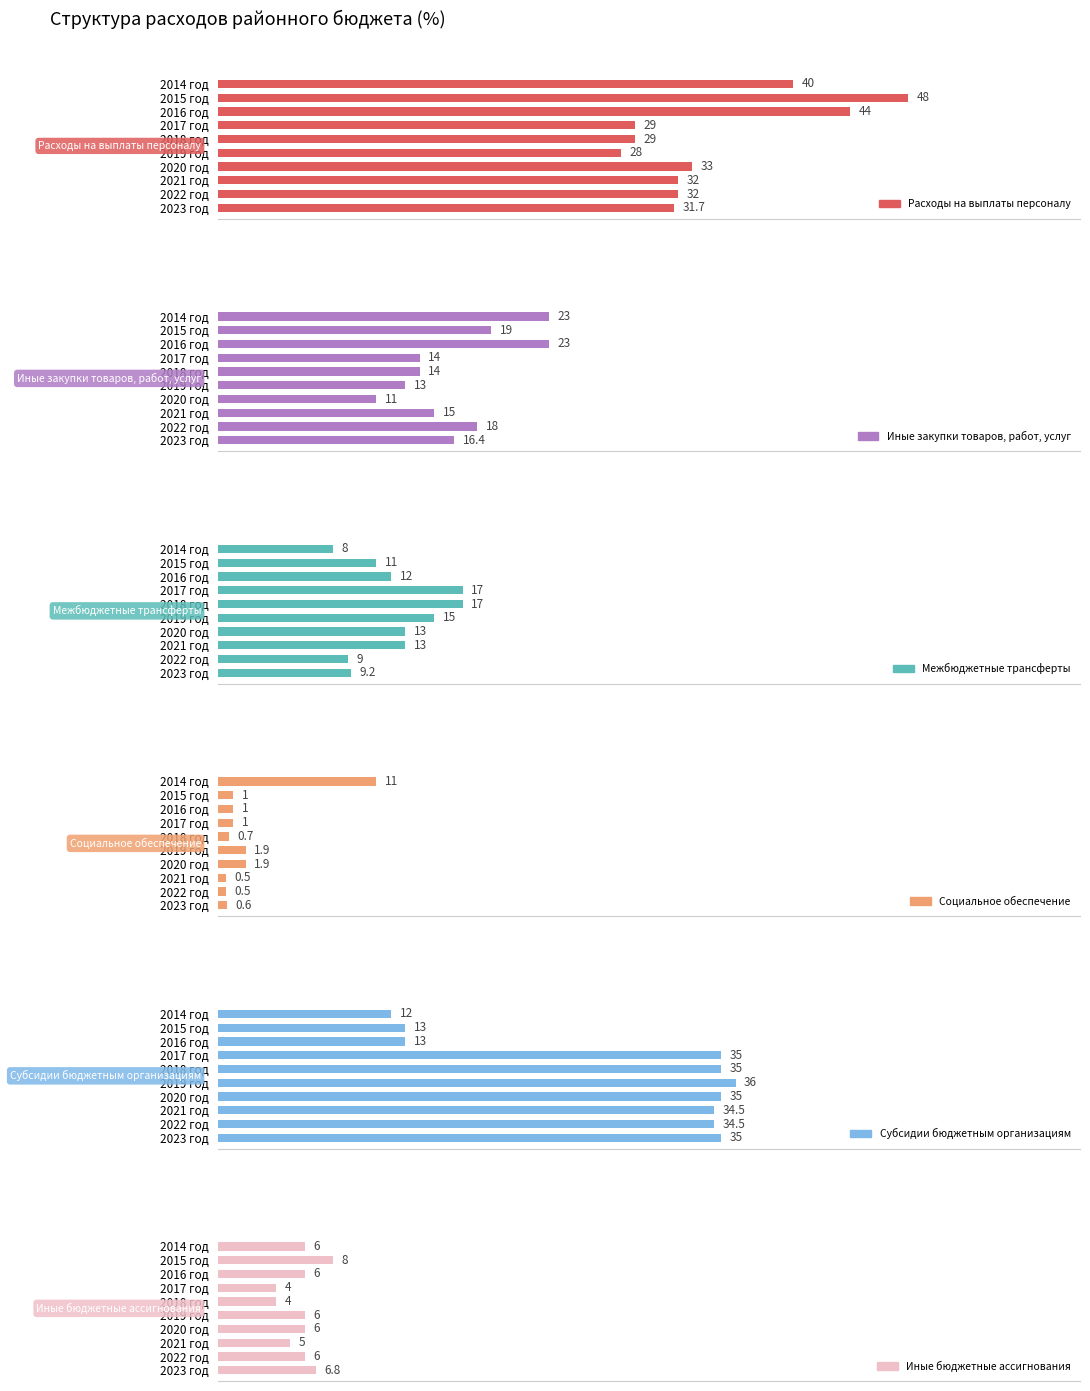

What is the value of the Субсидии бюджетным организациям bar at the 4th from the left?

35.0